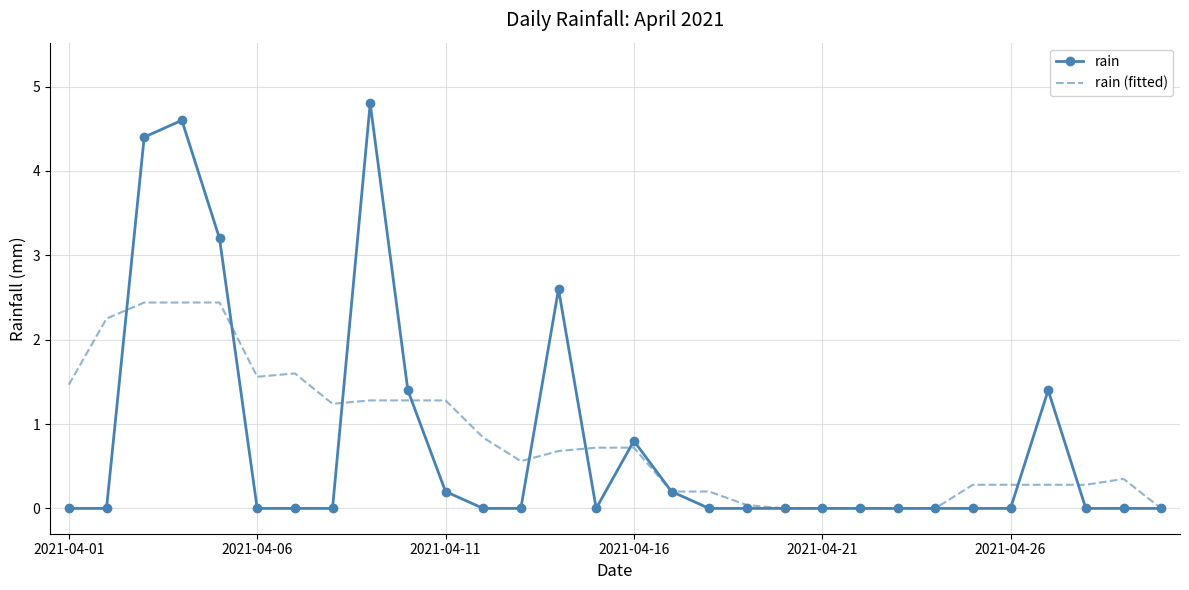

List the series in order of their peak value, highest first.

rain, rain (fitted)